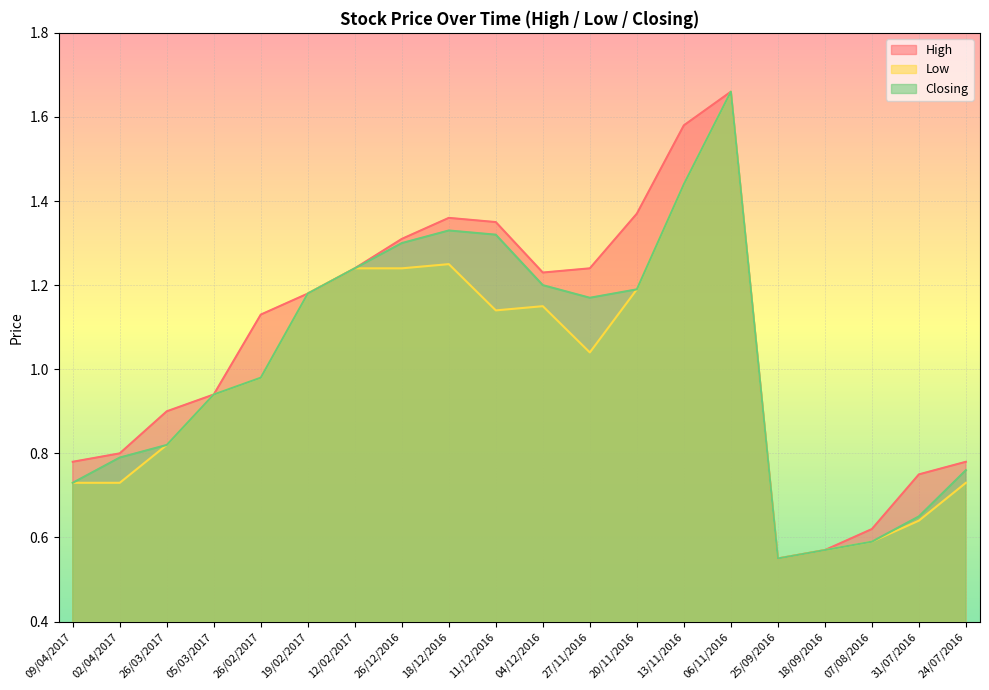

The Low series shows 1.7 at 27/11/2016. True or false?

False